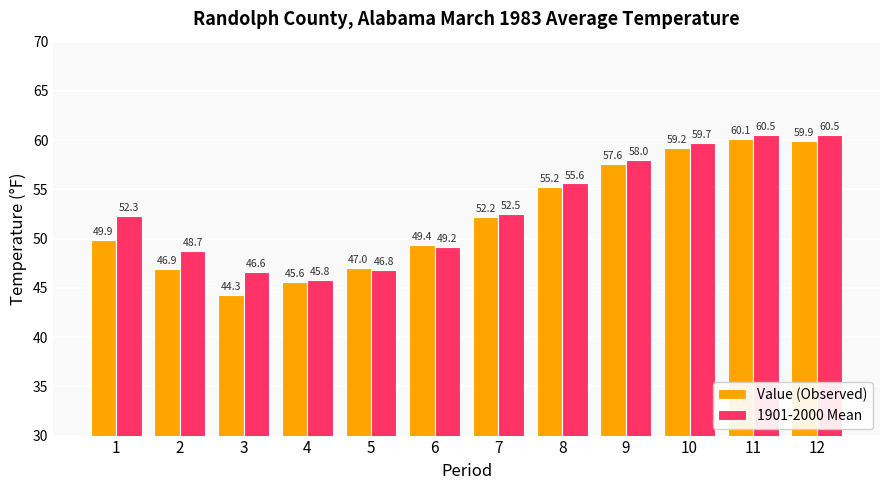

What is the difference between the maximum and minimum values in the 1901-2000 Mean series?

14.7